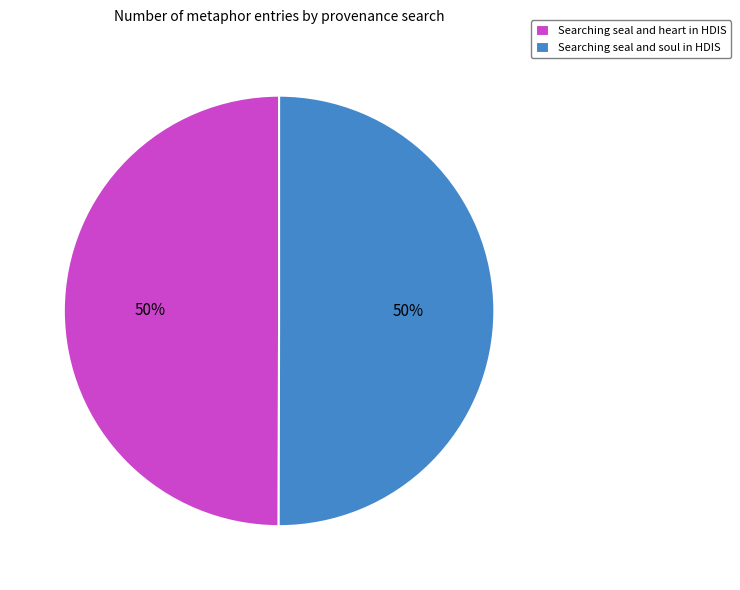

How many segments does this pie chart have?

2